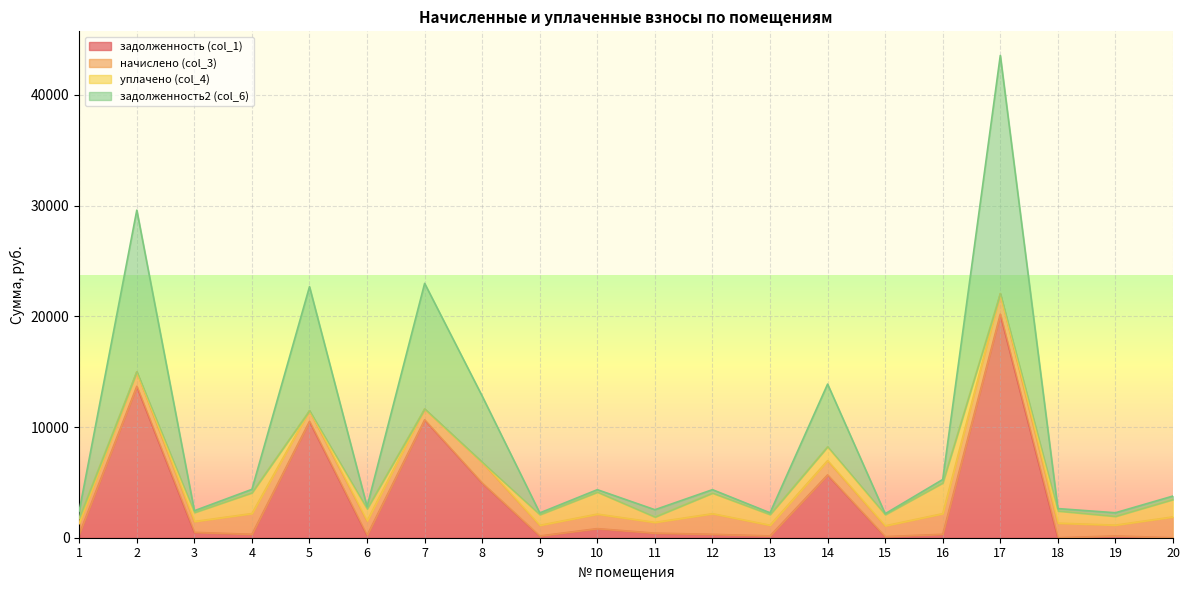

True or false: задолженность2 (col_6) and задолженность (col_1) cross at least once.

False